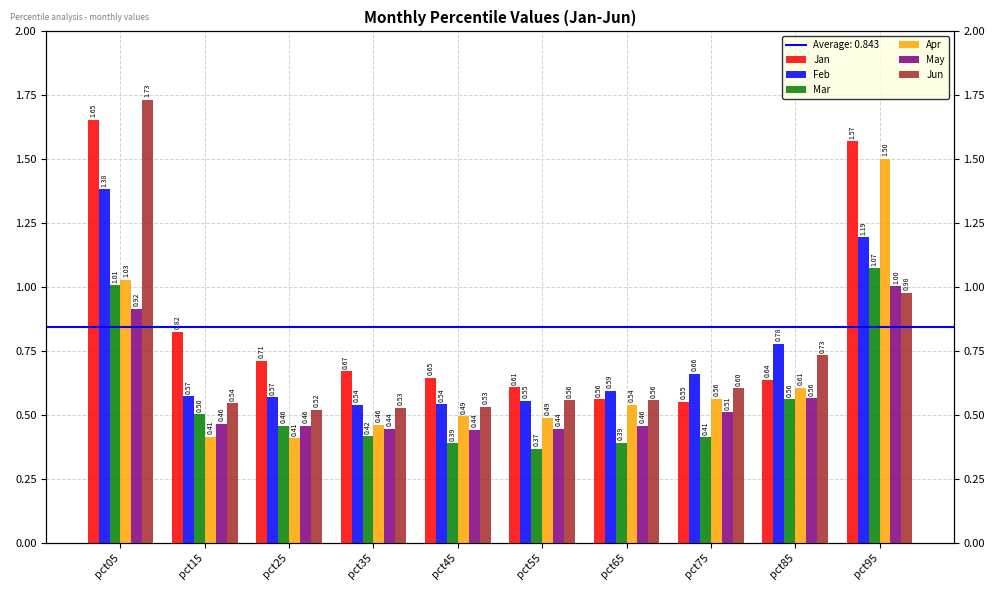

What are all the series names shown in the legend?

Jan, Feb, Mar, Apr, May, Jun